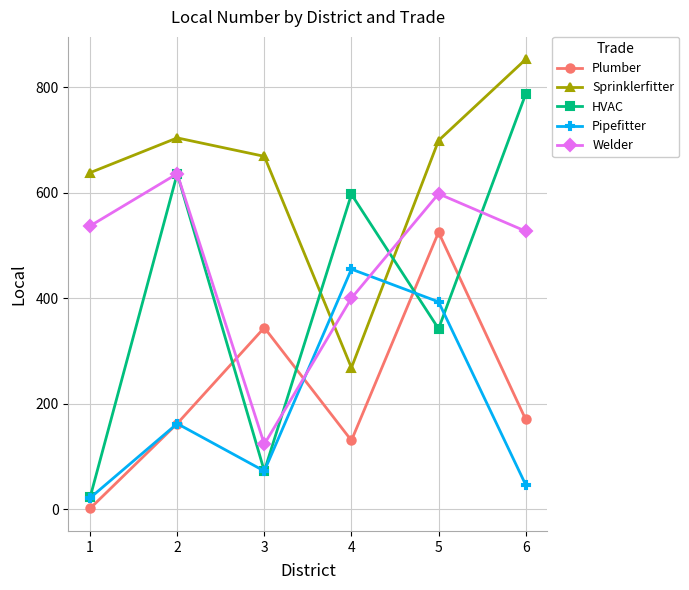

Reading left to right, list all the values displayed in this chart.

Plumber: 1=1	2=162	3=344	4=130	5=525	6=170
Sprinklerfitter: 1=638	2=704	3=669	4=268	5=699	6=853
HVAC: 1=22	2=636	3=72	4=597	5=342	6=787
Pipefitter: 1=21	2=162	3=72	4=455	5=393	6=46
Welder: 1=537	2=636	3=123	4=400	5=598	6=527